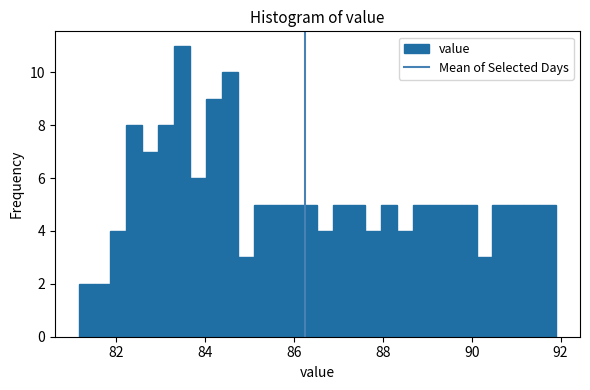

Around what value on the x-axis is the tallest bar? Give the approximate position of its centre, as read against the axis.

83.4